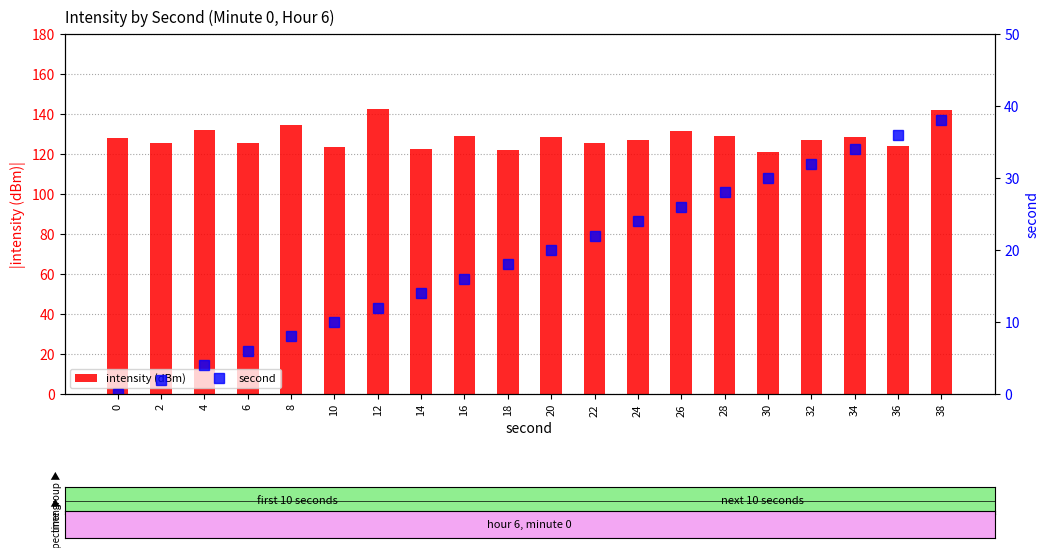

What is the value of the intensity (dBm) bar at the 11th from the left?

128.3